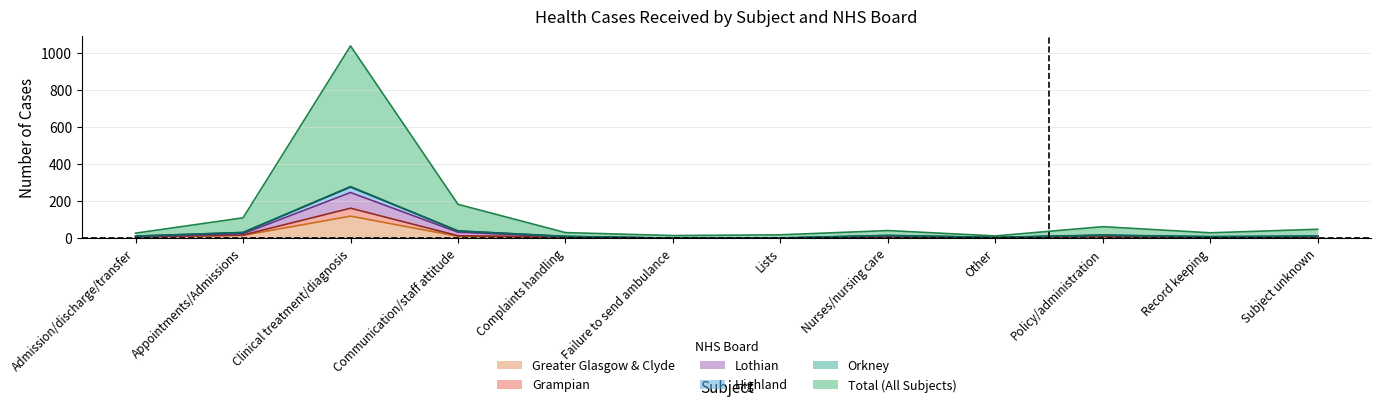

Which category has the highest value in the Greater Glasgow & Clyde series?

Clinical treatment/diagnosis